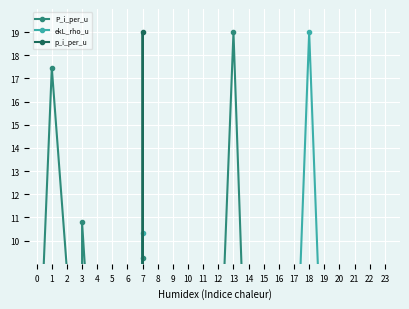

What is the difference between the second highest and minimum values in the P_i_per_u series?

17.5